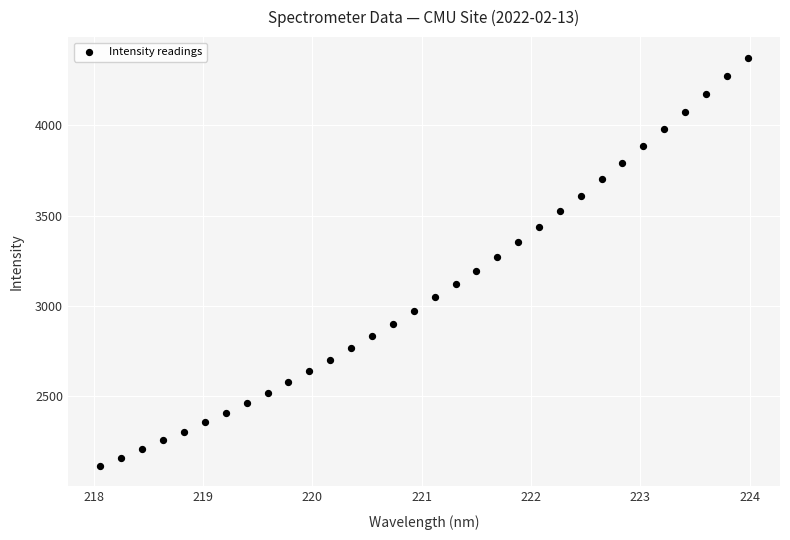

What is the range of X values (max minus min)?

5.9